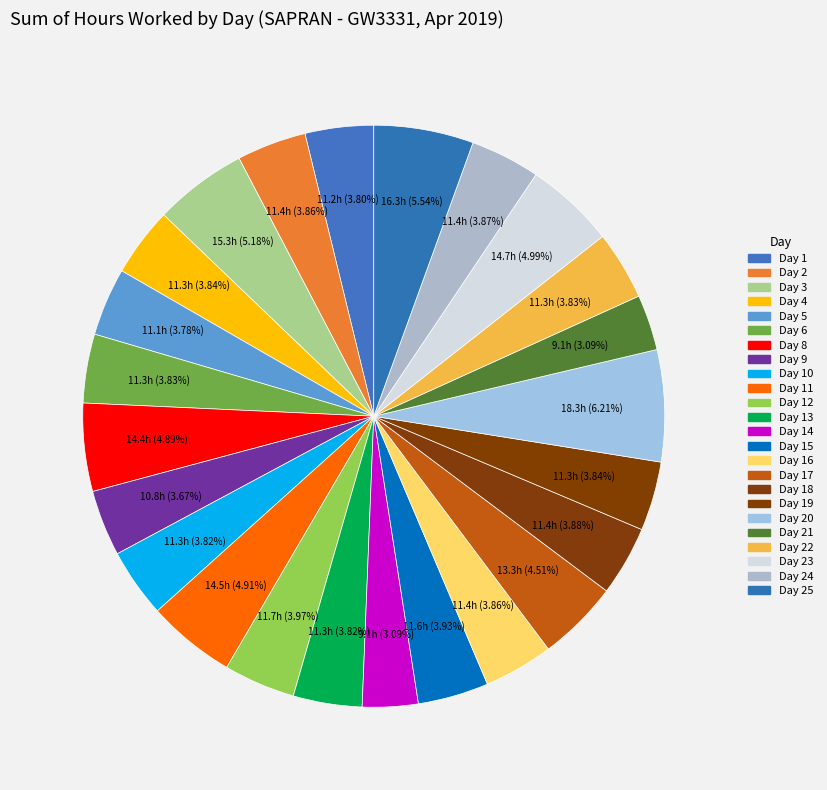

The Day 8 slice represents 1% of the pie. True or false?

False